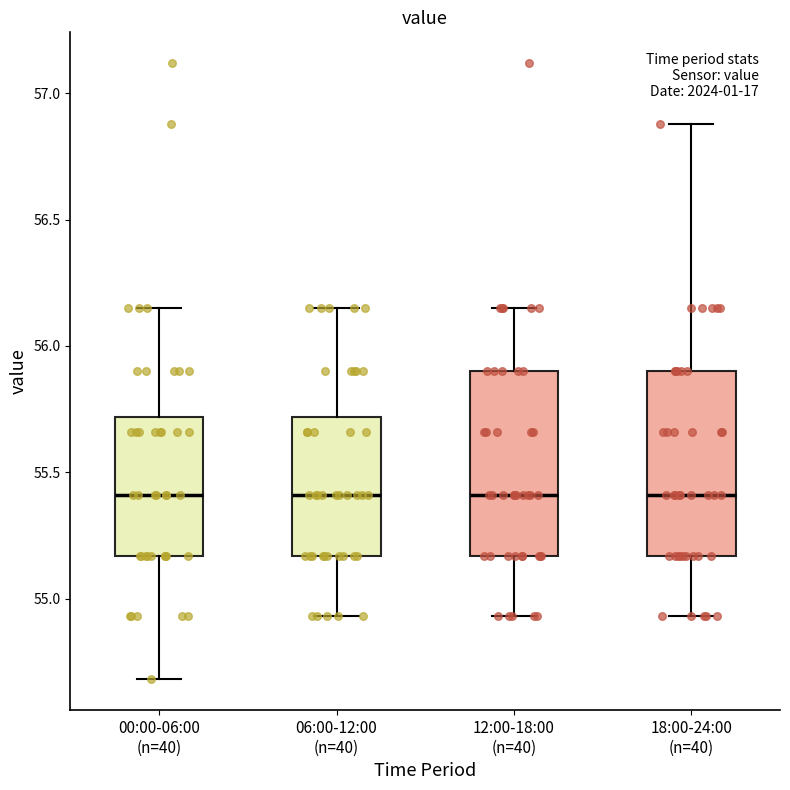

Reading left to right, read every box against the y-axis: the position of its median line, the range the box covers, and the ends of its whiskers. The values are not printed on the chart, so give them approximately, as read against the axis.

00:00-06:00 (n=40): median 55.40, box 55.15 to 55.70, whiskers 54.70 to 56.15
06:00-12:00 (n=40): median 55.40, box 55.15 to 55.70, whiskers 54.95 to 56.15
12:00-18:00 (n=40): median 55.40, box 55.15 to 55.90, whiskers 54.95 to 56.15
18:00-24:00 (n=40): median 55.40, box 55.15 to 55.90, whiskers 54.95 to 56.90